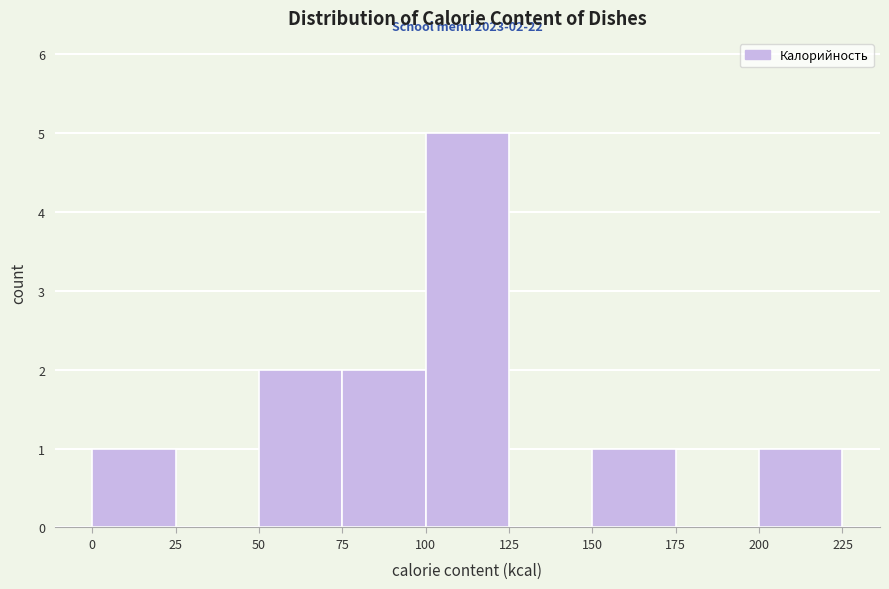

Which range on the x-axis has the tallest bar?

100 to 125